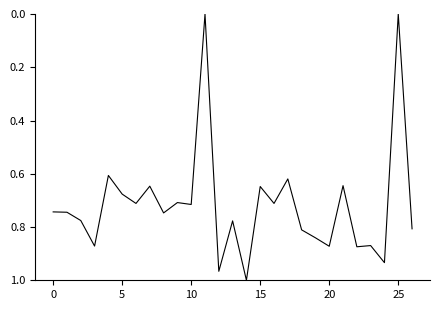

Does the chart have visible grid lines?

No